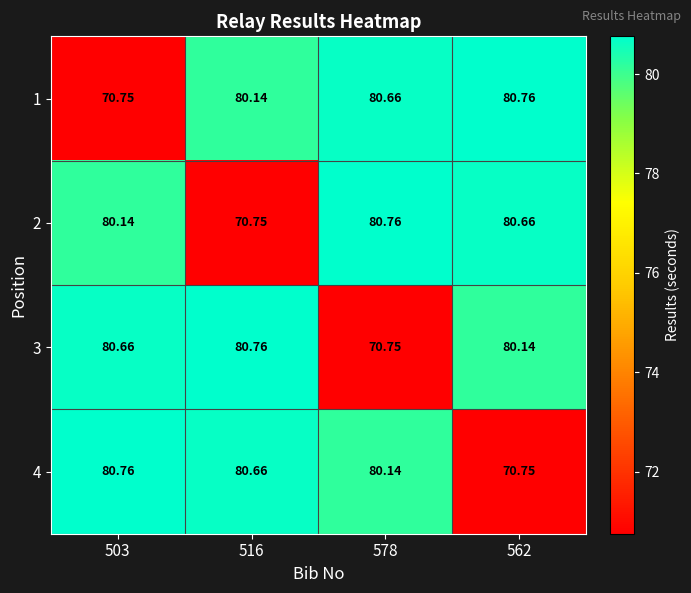

Is the value of 2 at 503 greater than the value of 1 at 503?

Yes